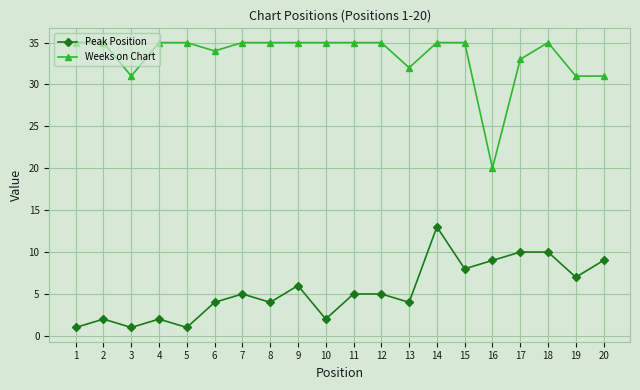

Which category has the lowest value in the Weeks on Chart series?

16